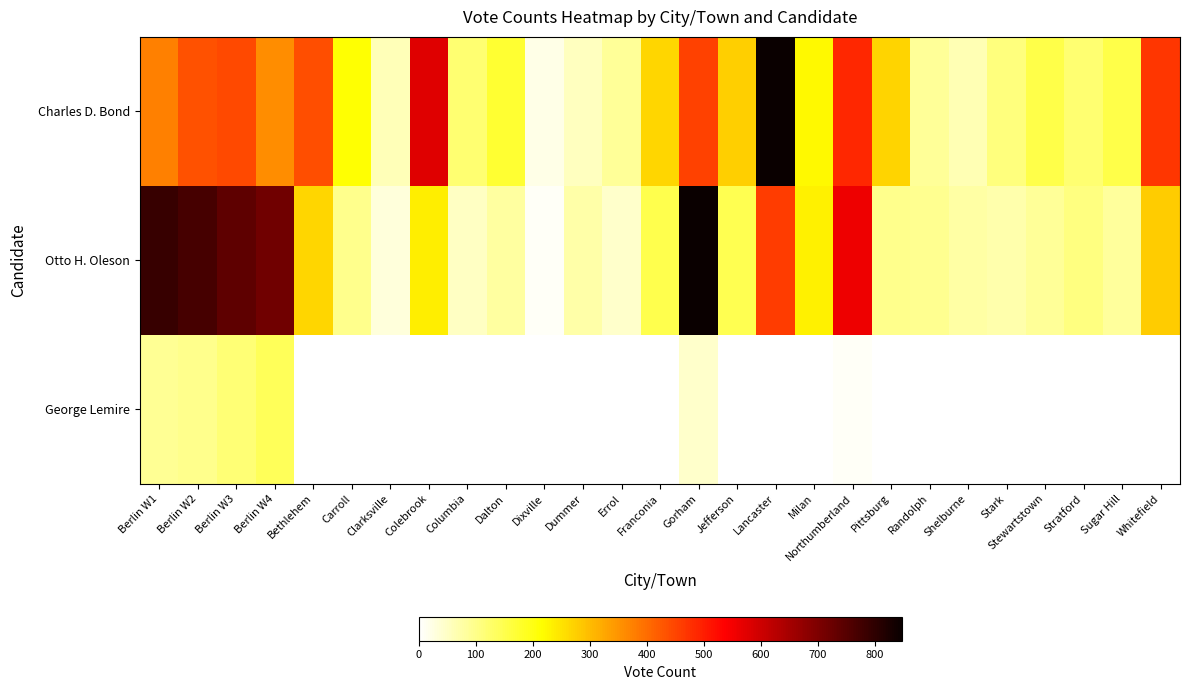

At Berlin W2, list the series in order from smallest to largest.

George Lemire, Charles D. Bond, Otto H. Oleson